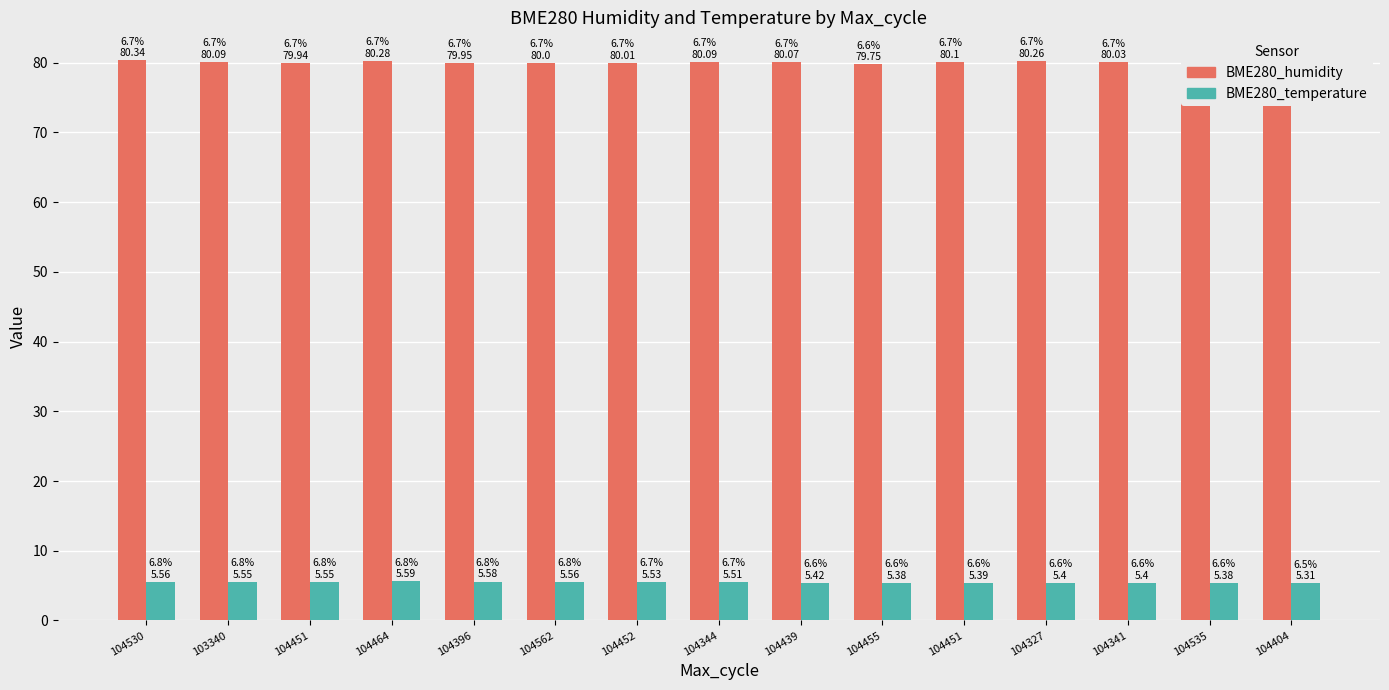

What is the sum of the BME280_humidity values at 104396 and 103340?

160.0